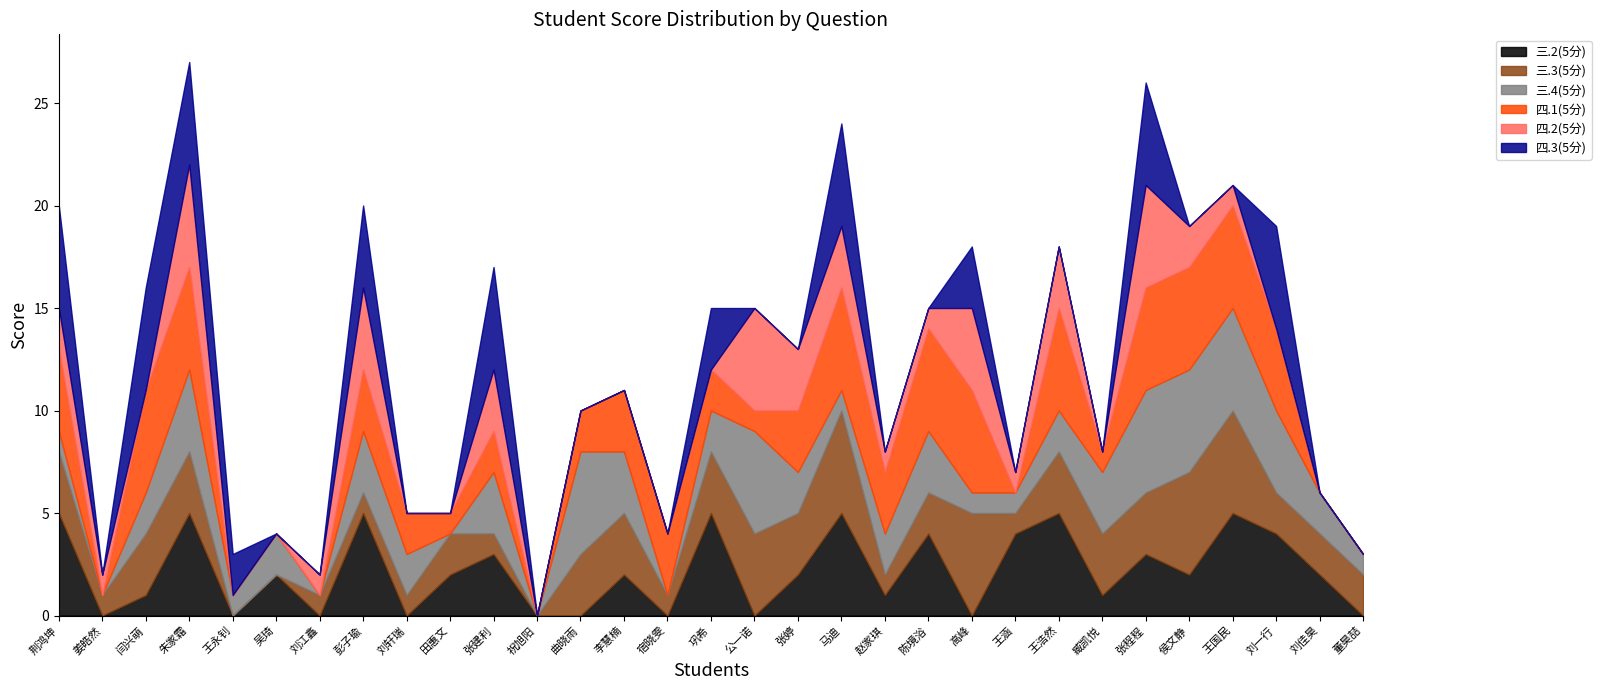

Where is 四.3(5分) nearest to the value 2?

王永钊